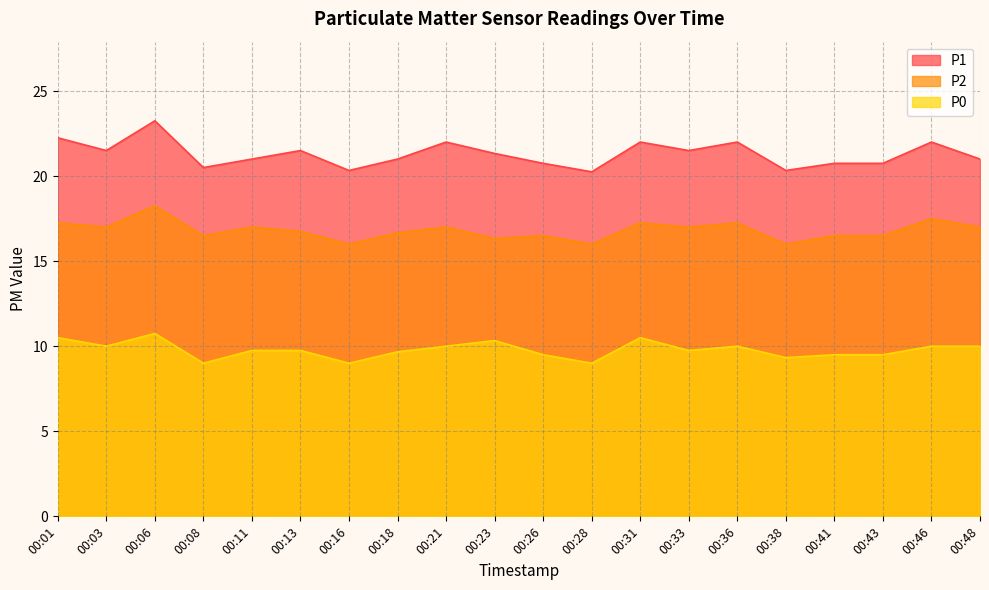

At which category does the chart reach its peak across all series?

00:06